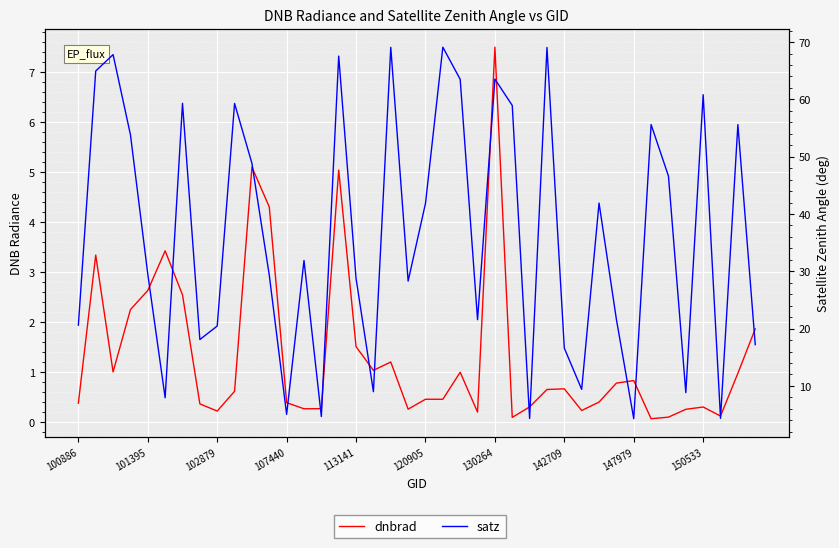

What is the difference between the second highest and second lowest values in the dnbrad series?

5.0